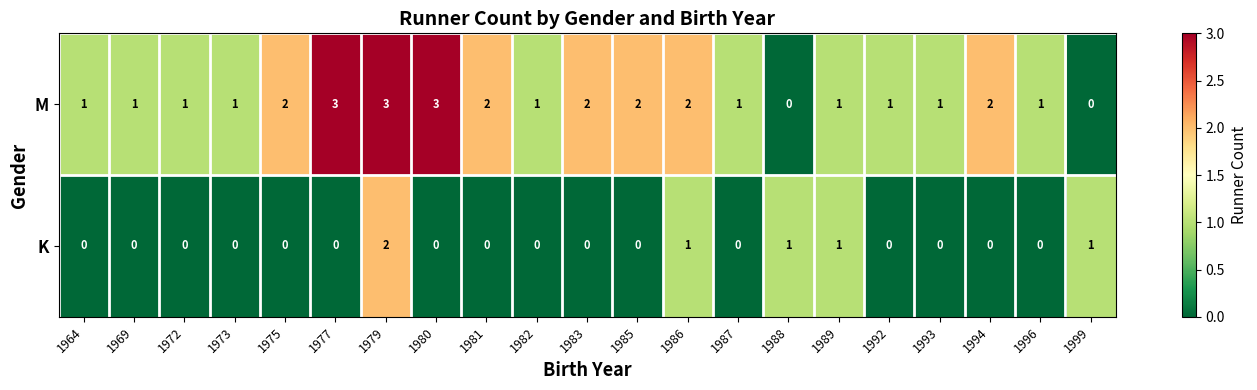

List the series in order of their peak value, highest first.

M, K